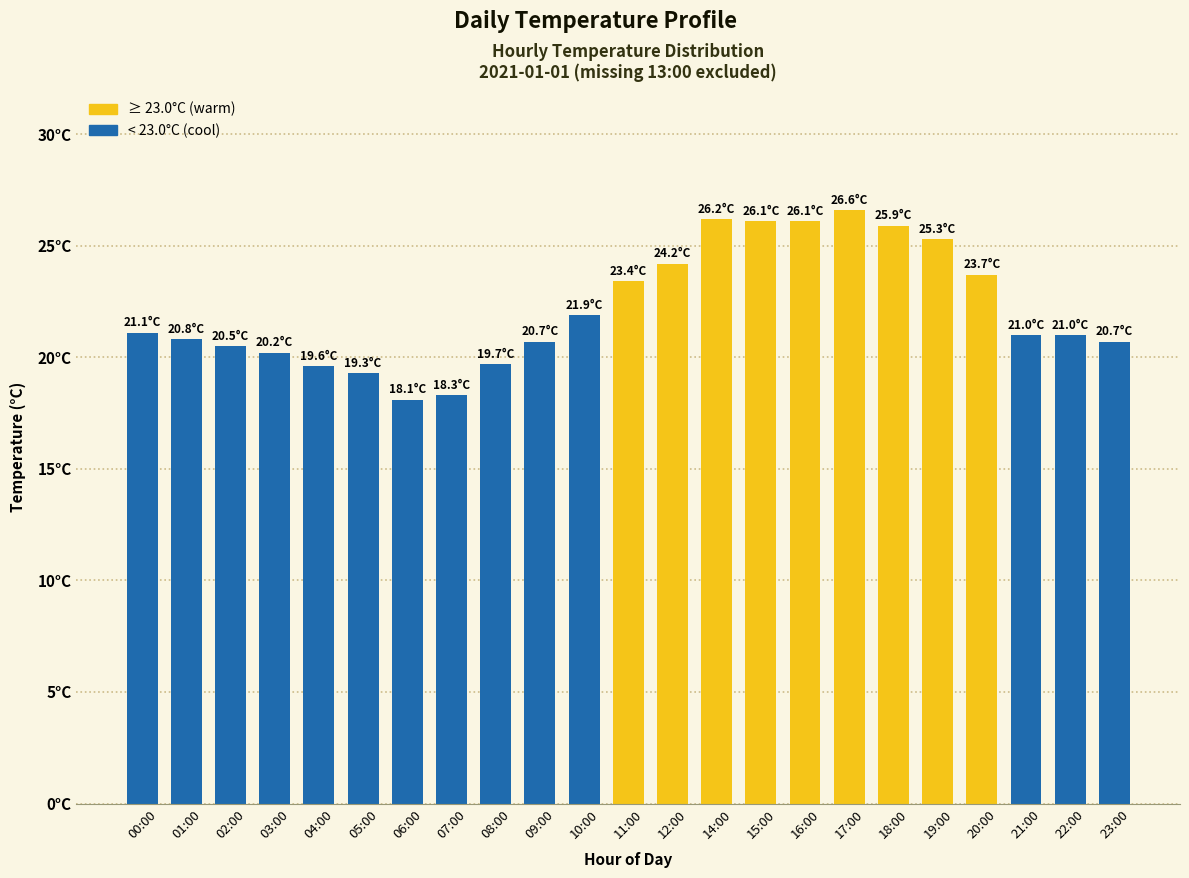

Is it true that the value at 15:00 is 26.1?

True